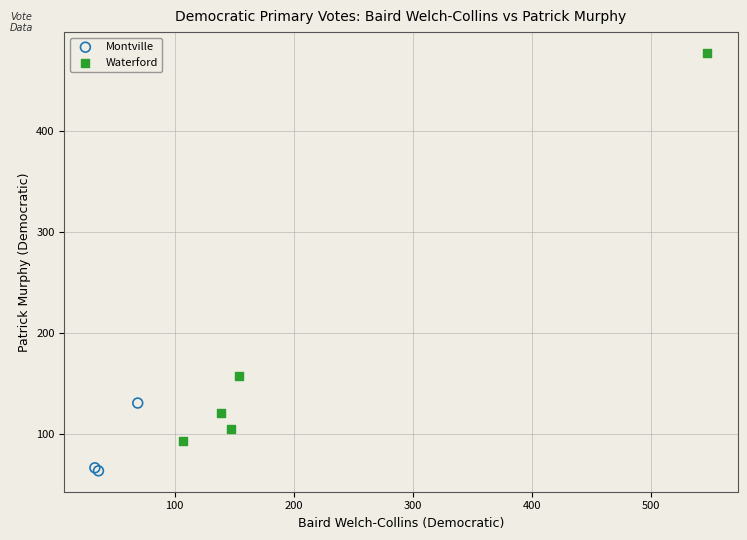

Which series contains the lowest Y value?

Montville